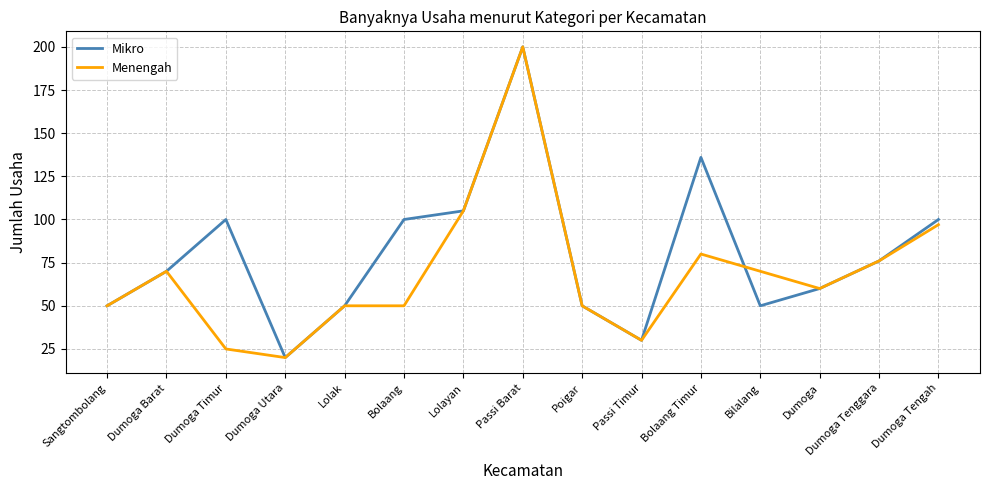

Reading left to right, list all the values displayed in this chart.

Mikro: 50	70	100	20	50	100	105	200	50	30	136	50	60	76	100
Menengah: 50	70	25	20	50	50	105	200	50	30	80	70	60	76	97